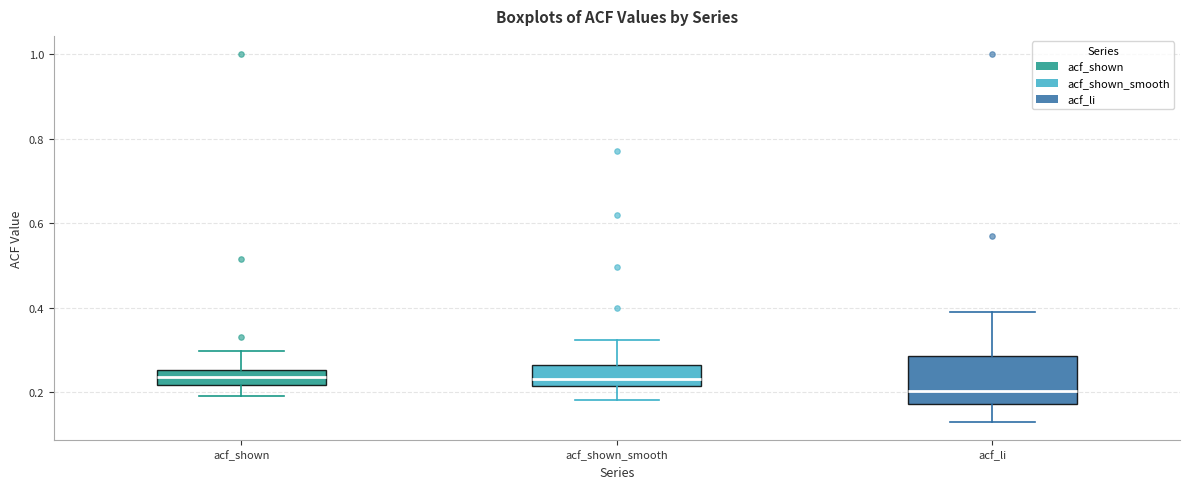

Reading left to right, read every box against the y-axis: the position of its median line, the range the box covers, and the ends of its whiskers. The values are not printed on the chart, so give them approximately, as read against the axis.

acf_shown: median 0.24, box 0.22 to 0.26, whiskers 0.20 to 0.30
acf_shown_smooth: median 0.24, box 0.22 to 0.26, whiskers 0.18 to 0.32
acf_li: median 0.20, box 0.18 to 0.28, whiskers 0.14 to 0.40